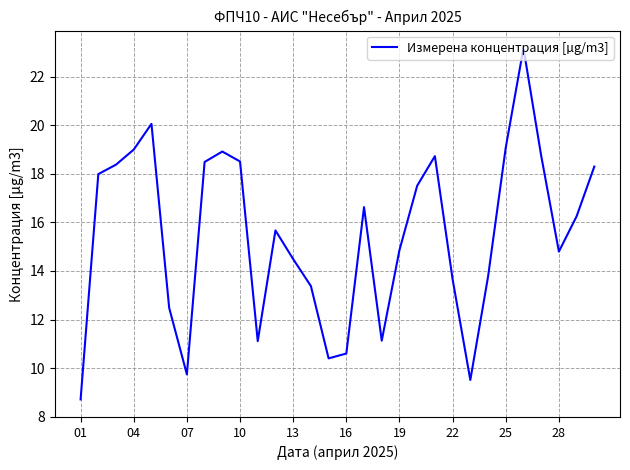

How many lines are shown in the chart?

1